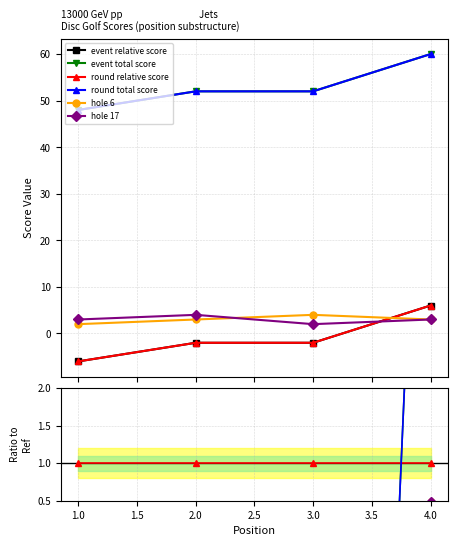

Count the number of data series in this chart.

6